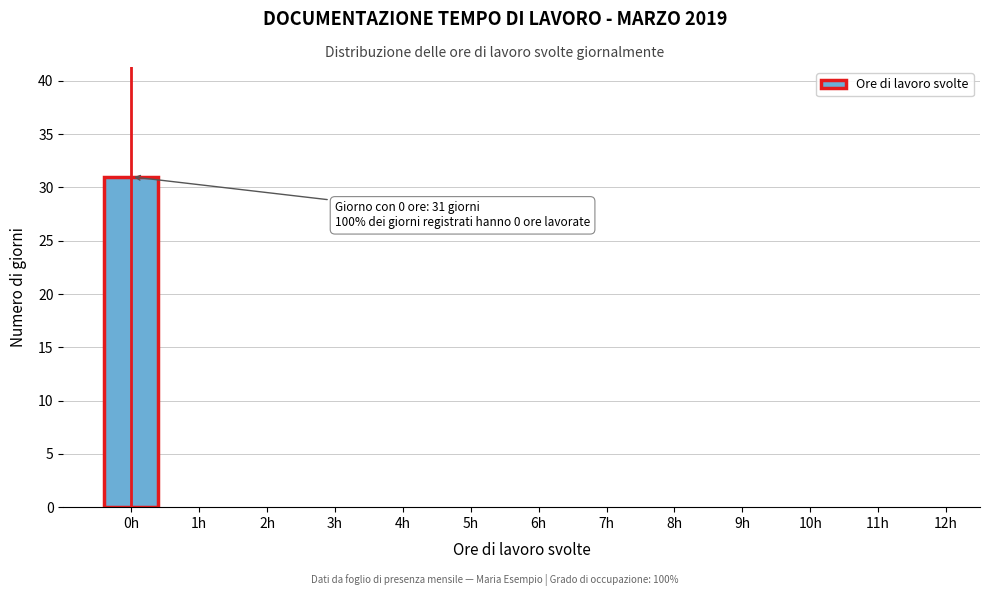

Reading left to right, what are all the values shown in this chart?

0h=31	1h=0	2h=0	3h=0	4h=0	5h=0	6h=0	7h=0	8h=0	9h=0	10h=0	11h=0	12h=0